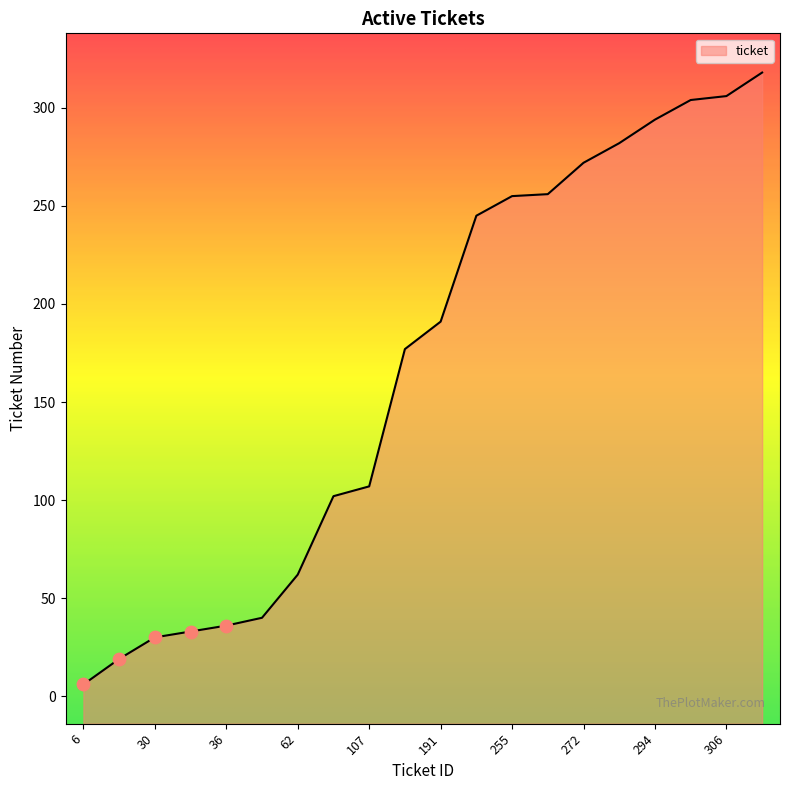

Approximately how many times larger is the value at 107 compared to 256?

0.4